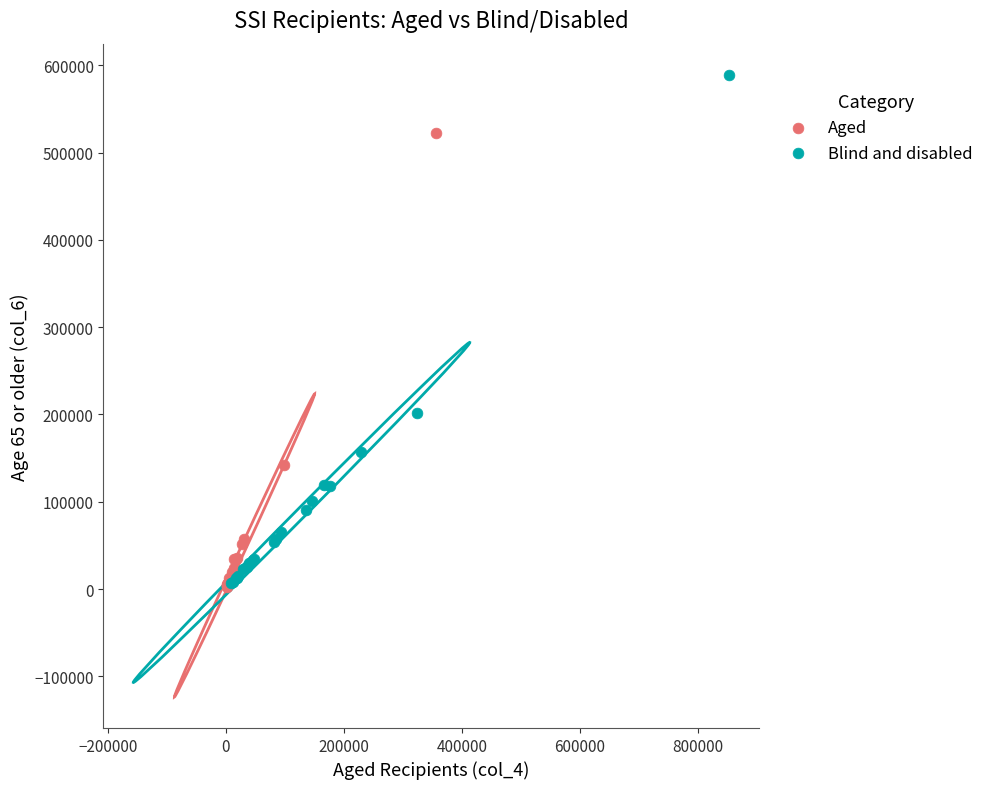

Which series has the widest spread of Y values?

Blind and disabled